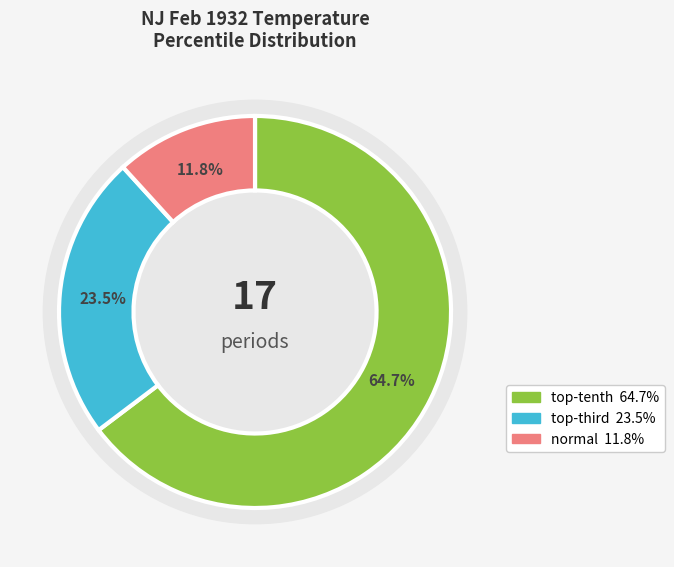

What portion of the pie excludes normal?

88.2%